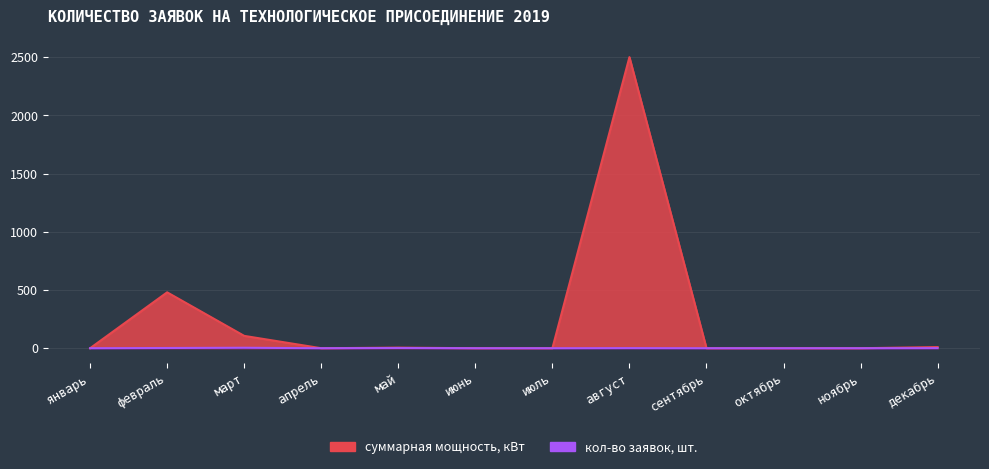

Is it true that суммарная мощность, кВт equals 106 at март?

True